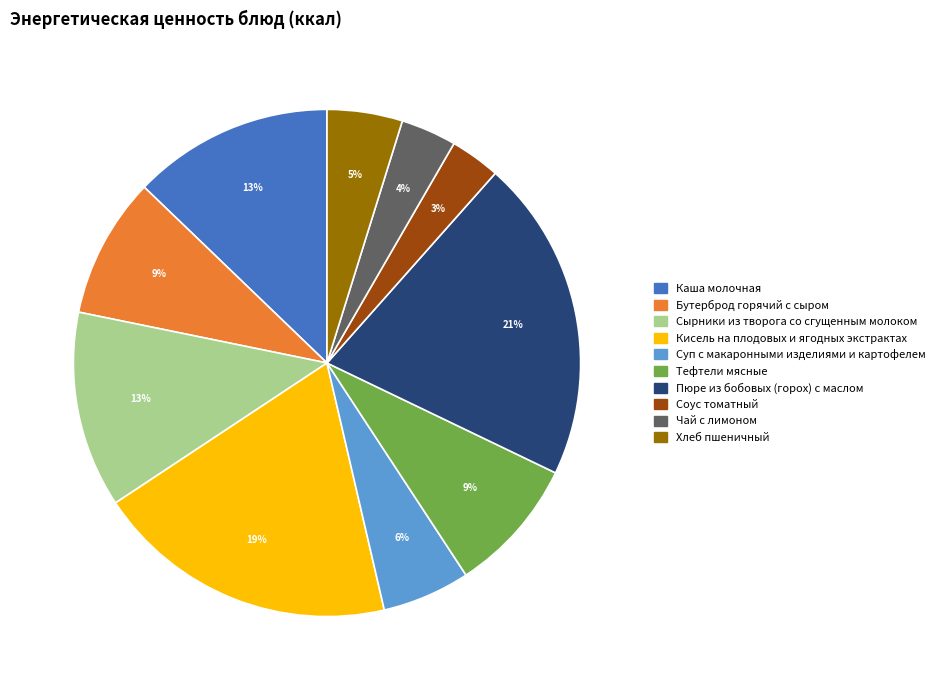

Between Пюре из бобовых (горох) с маслом and Соус томатный, which is larger?

Пюре из бобовых (горох) с маслом